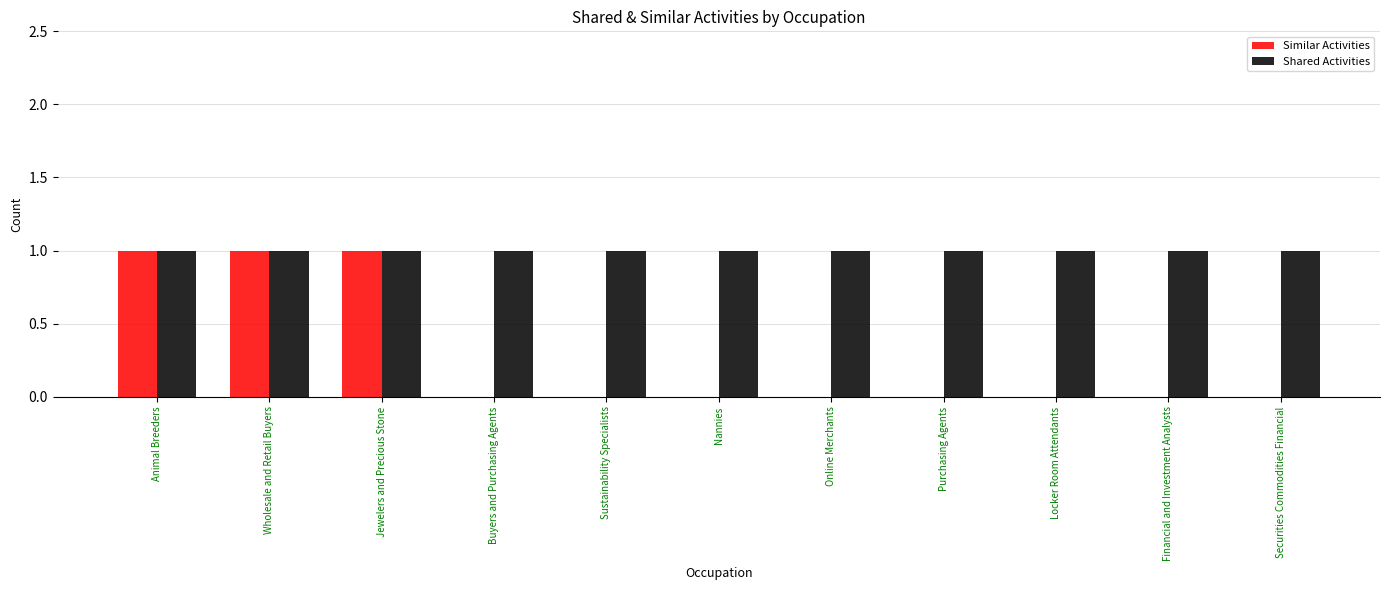

True or false: Similar Activities has a value of 0 at Buyers and Purchasing Agents.

True